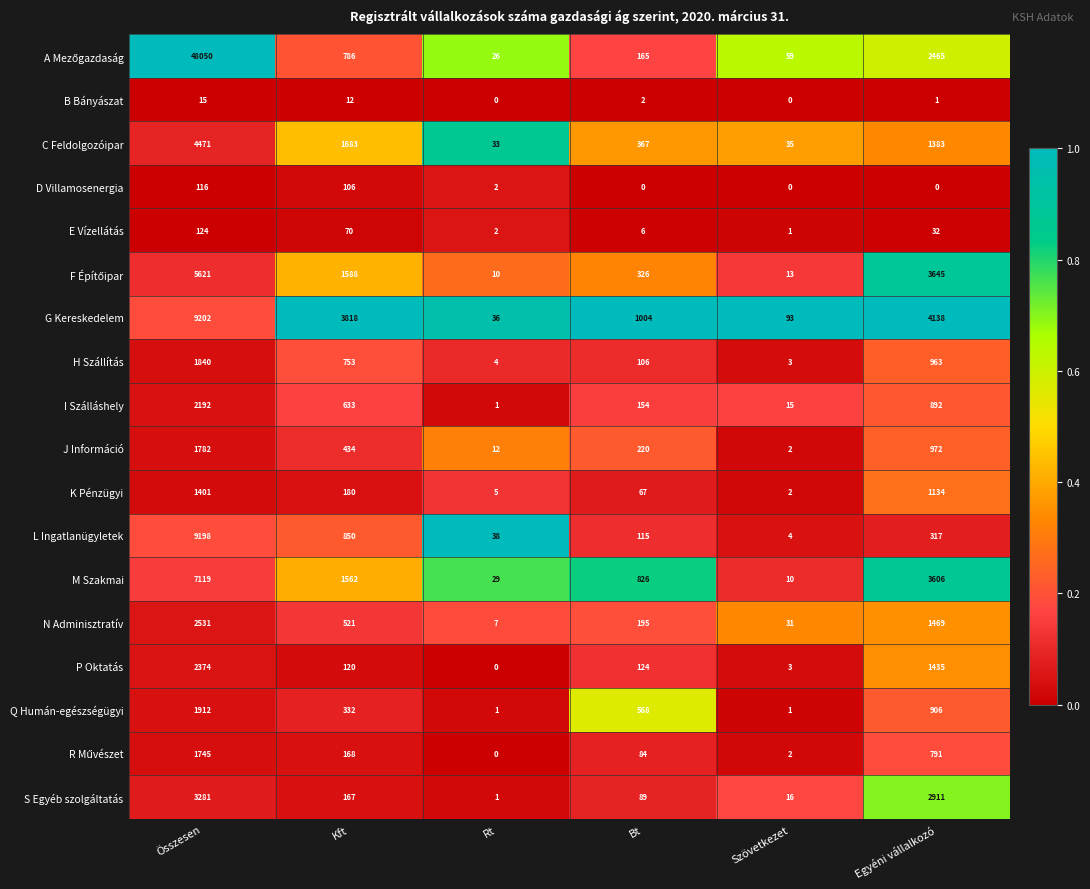

Which category has the highest value in the J Információ series?

Összesen